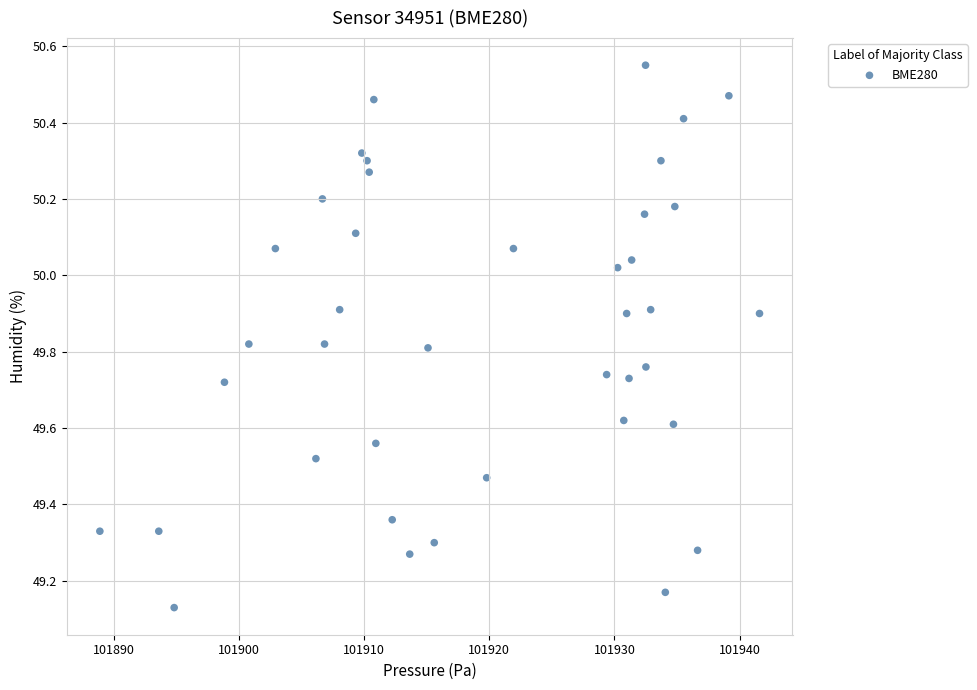

What is the range of X values (max minus min)?

52.7